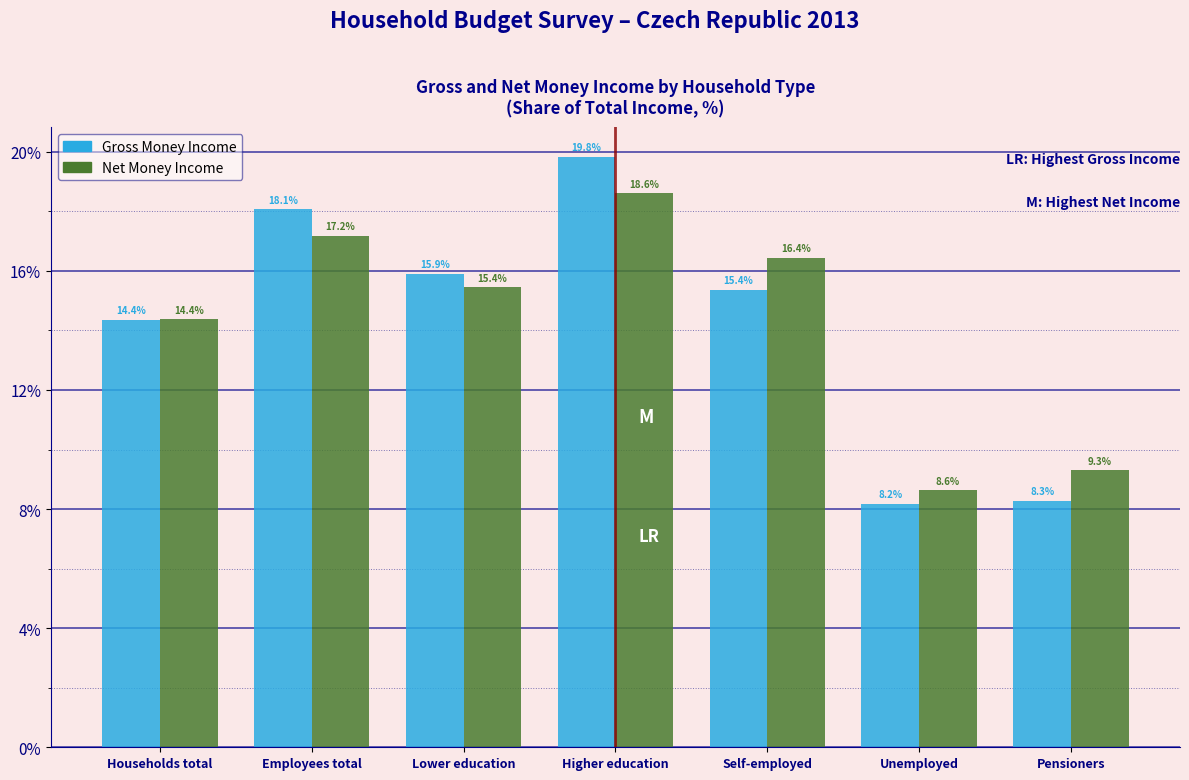

Reading left to right, transcribe all the data shown in this chart.

Gross Money Income: Households total=14.4	Employees total=18.1	Lower education=15.9	Higher education=19.8	Self-employed=15.4	Unemployed=8.2	Pensioners=8.3
Net Money Income: Households total=14.4	Employees total=17.2	Lower education=15.4	Higher education=18.6	Self-employed=16.4	Unemployed=8.6	Pensioners=9.3